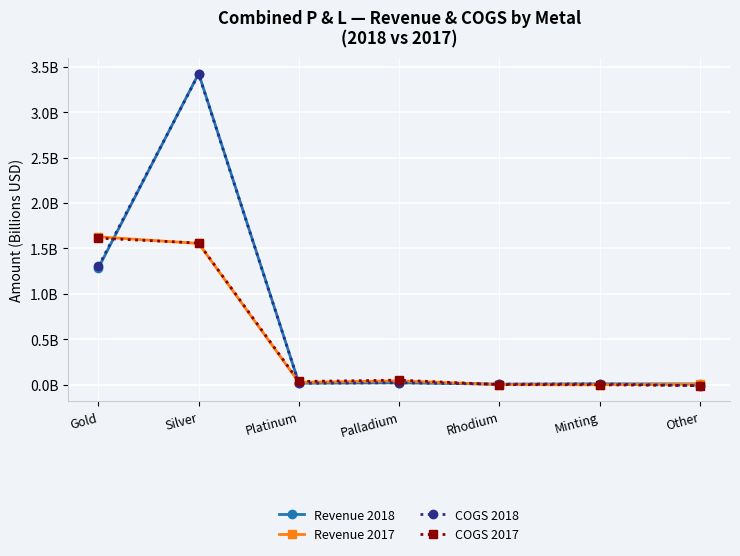

Is this an area chart (filled region under the line)?

No